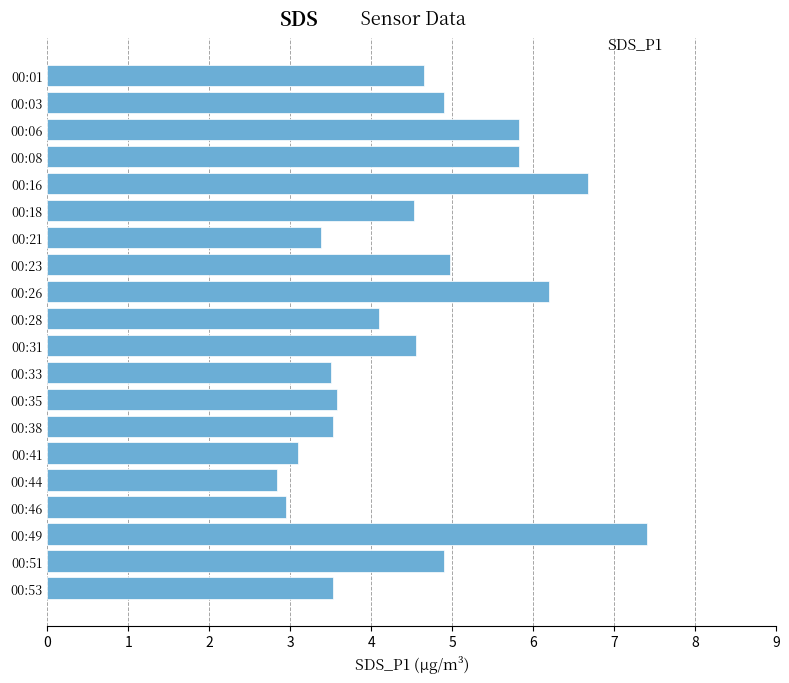

What is the value of the 13th bar from the top?

3.6